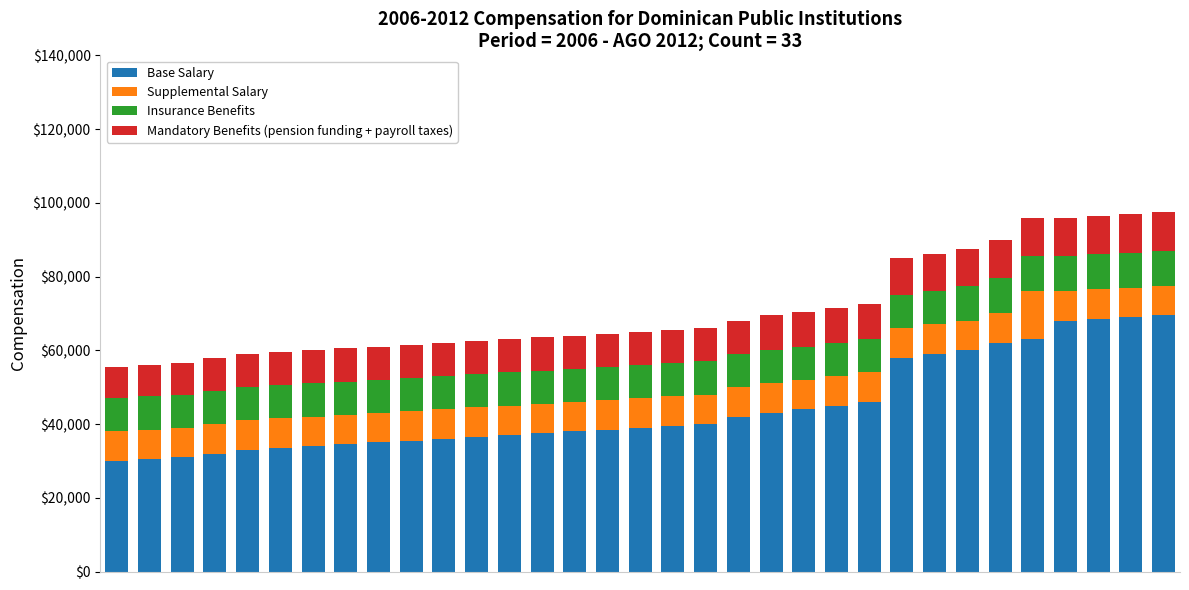

What is the sum of all Base Salary values?

1468000